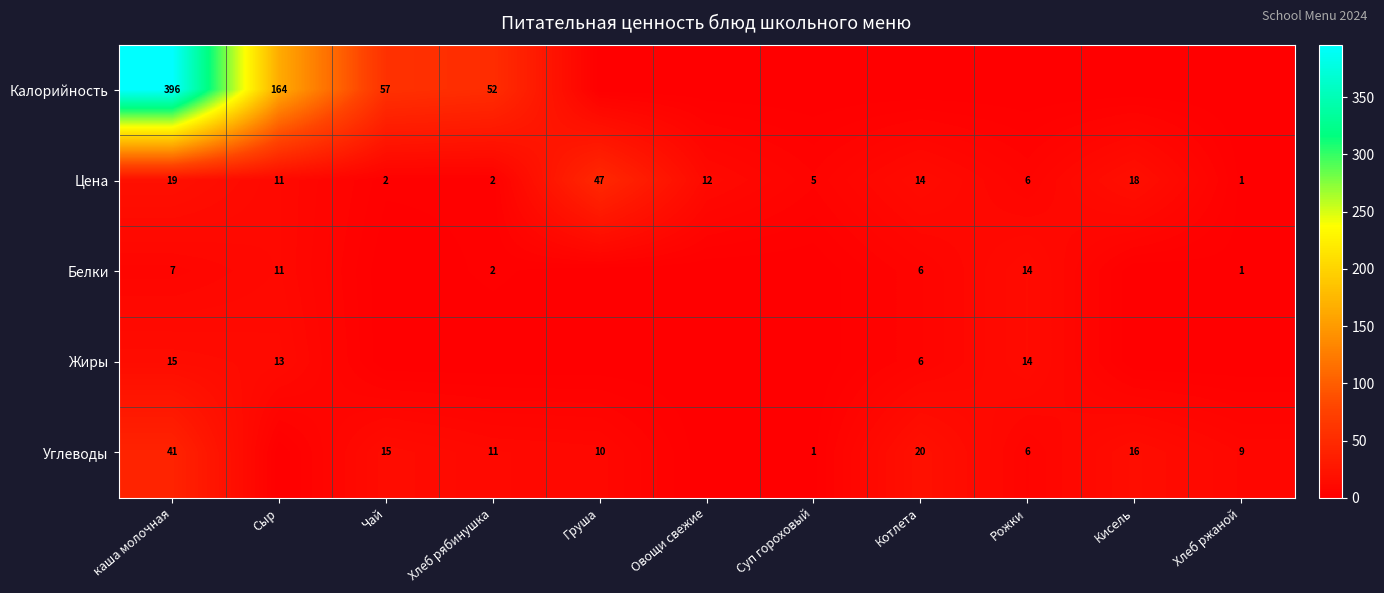

The Цена series shows 14 at Котлета. True or false?

True